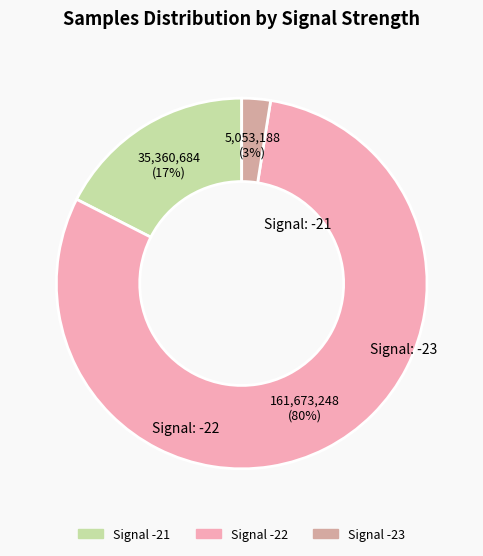

Is there a majority slice in this chart?

Yes